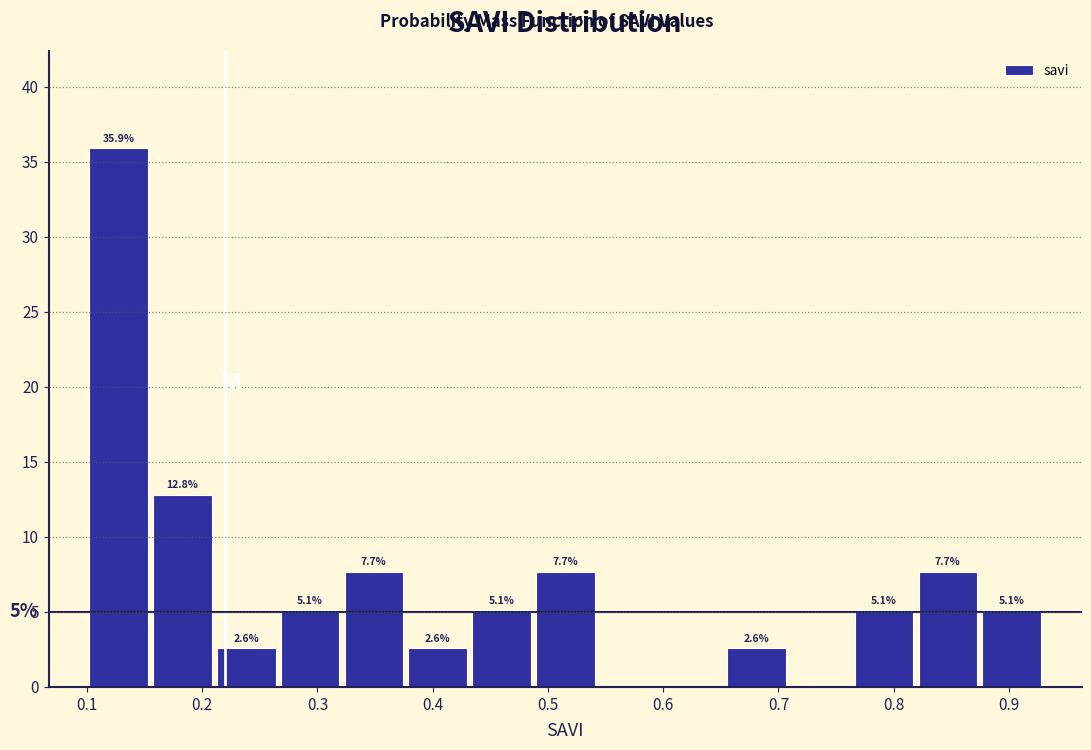

Over which range of the x-axis is the bar tallest?

0.10 to 0.16